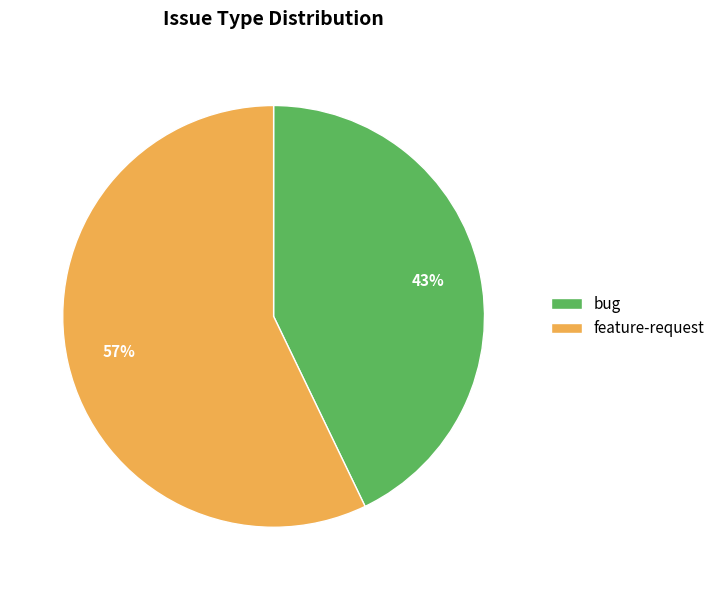

How many segments does this pie chart have?

2